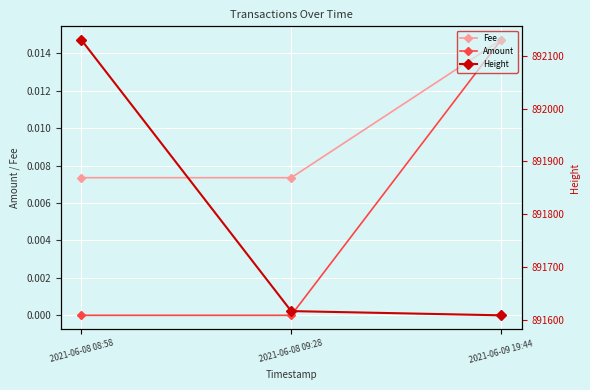

Reading left to right, list all the values displayed in this chart.

Fee: 0.0	0.0	0.0
Amount: 0.0	0.0	0.0
Height: 892130.0	891616.0	891608.0